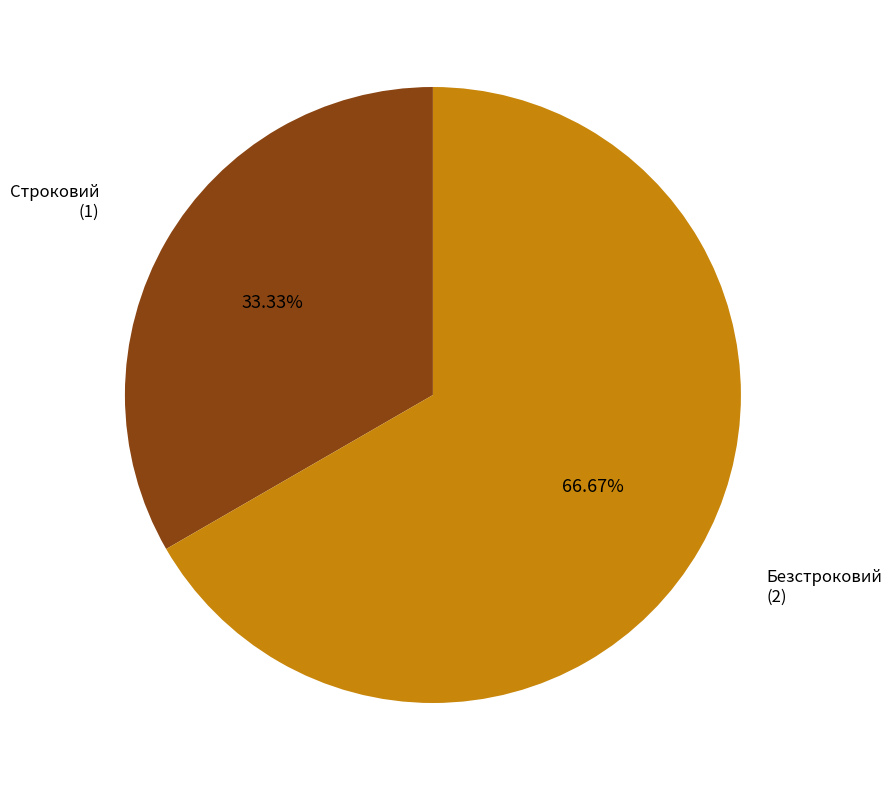

How many segments does this pie chart have?

2